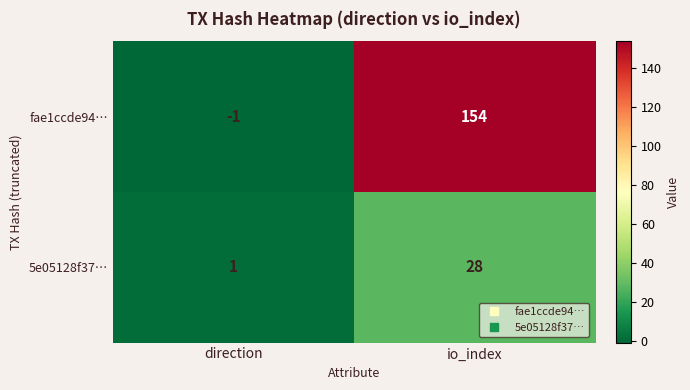

Rank the categories by 5e05128f37… value from highest to lowest.

io_index, direction